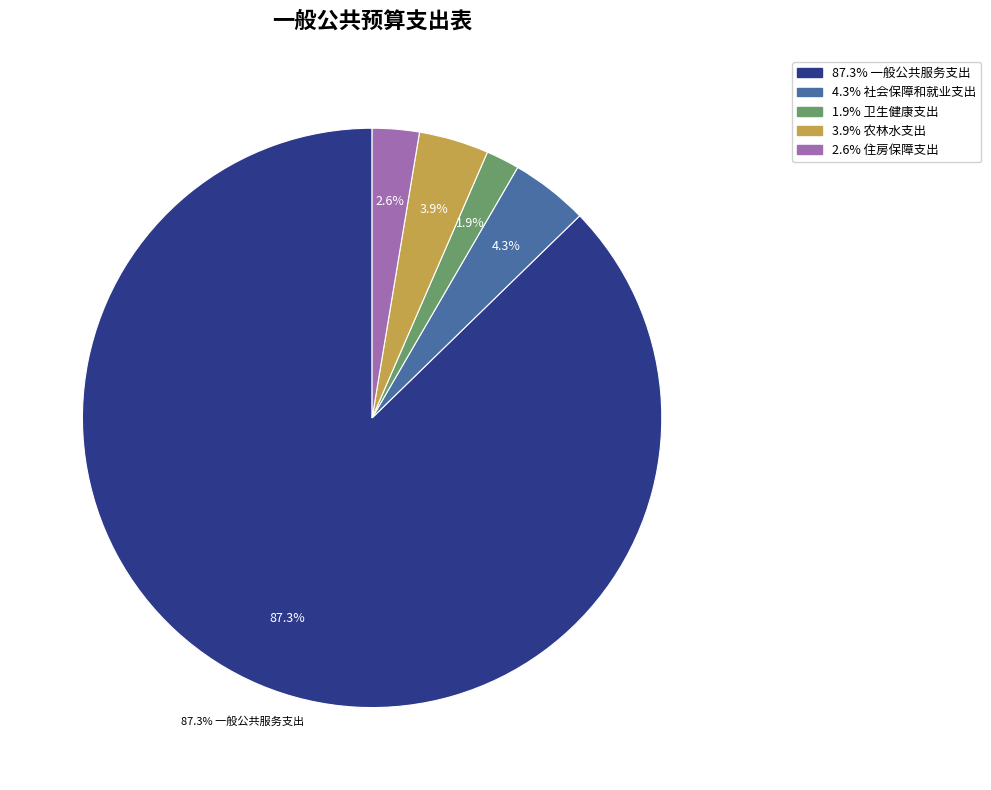

How many segments does this pie chart have?

5